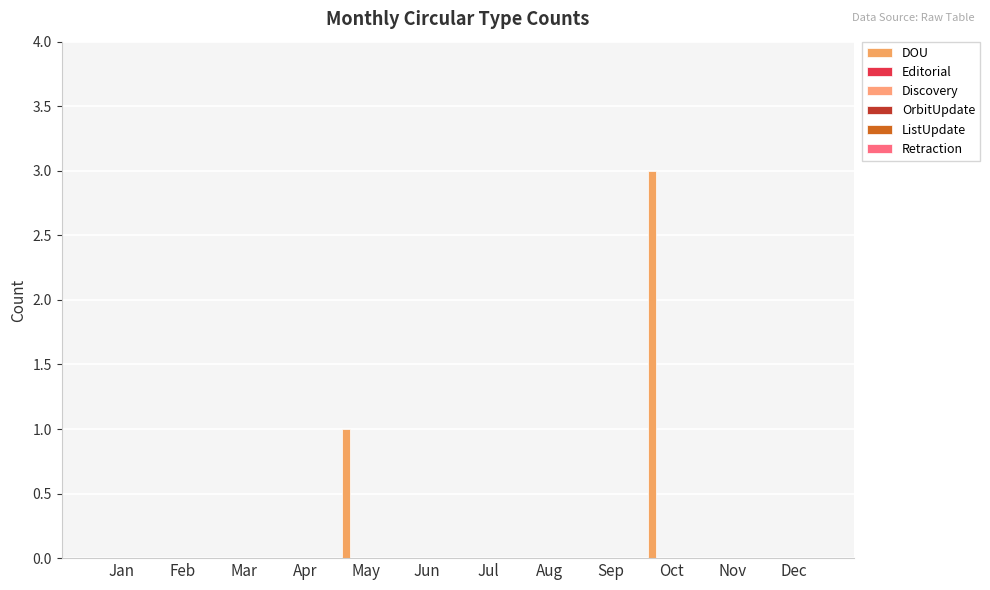

Are the bars horizontal?

No